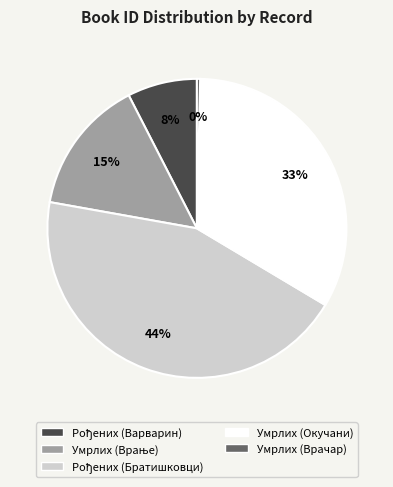

The Умрлих (Окучани) slice represents 19% of the pie. True or false?

False